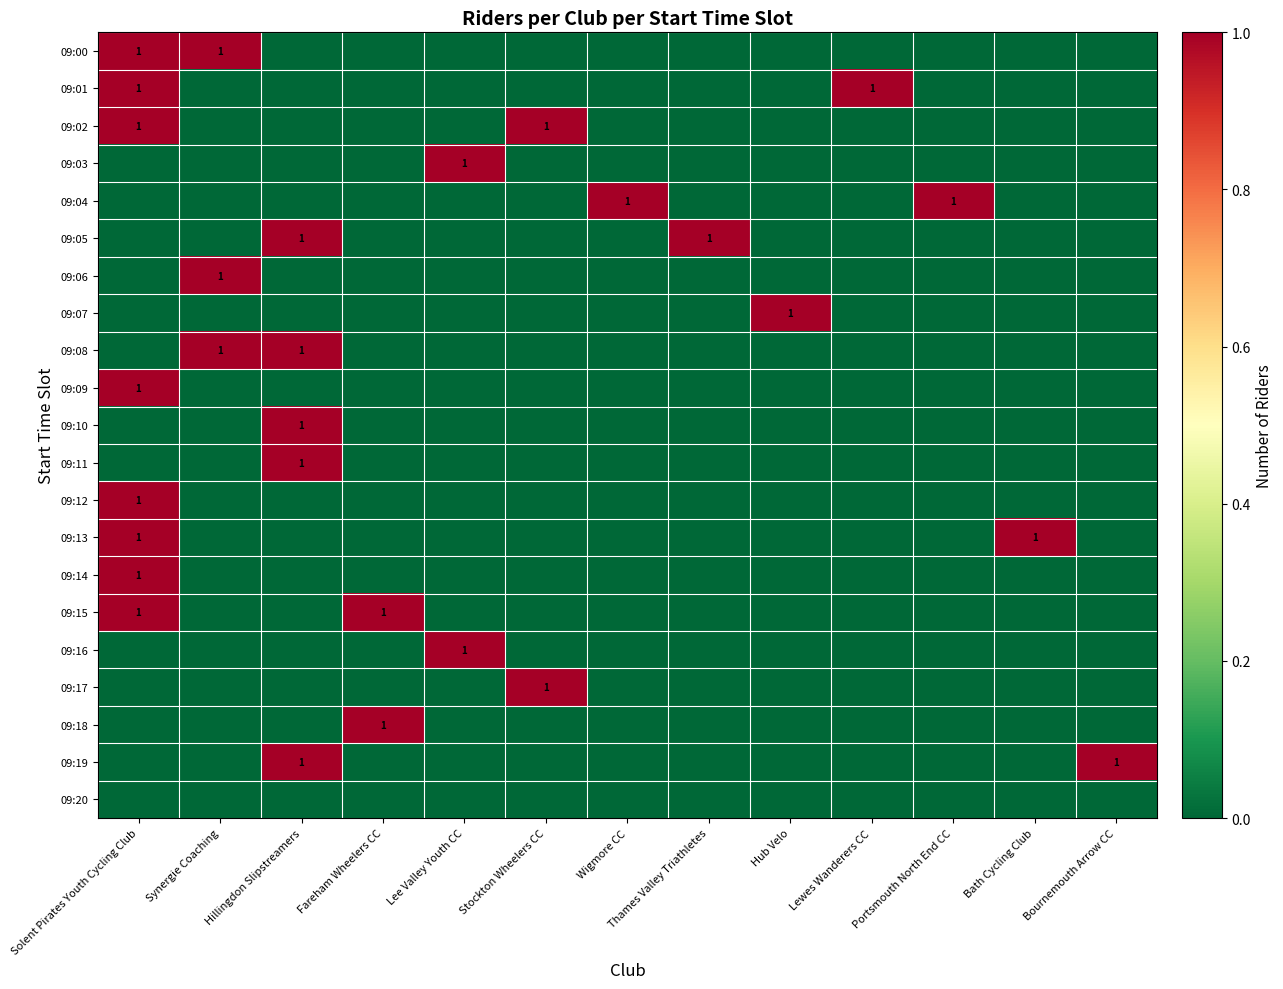

What is the maximum value for 09:18?

1